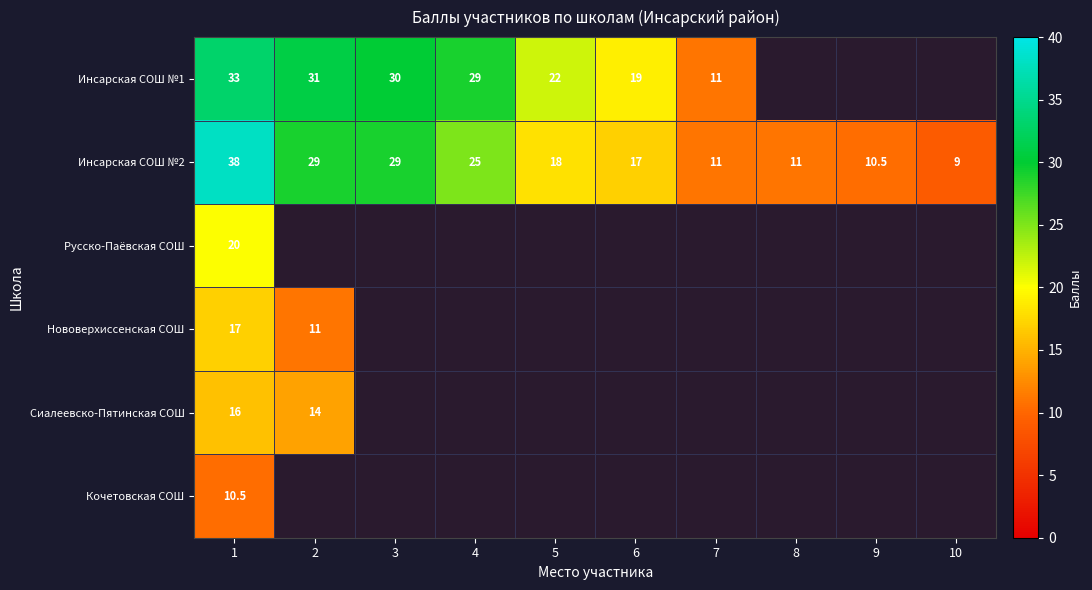

What is the spread (max minus min) of values at 1?

27.5